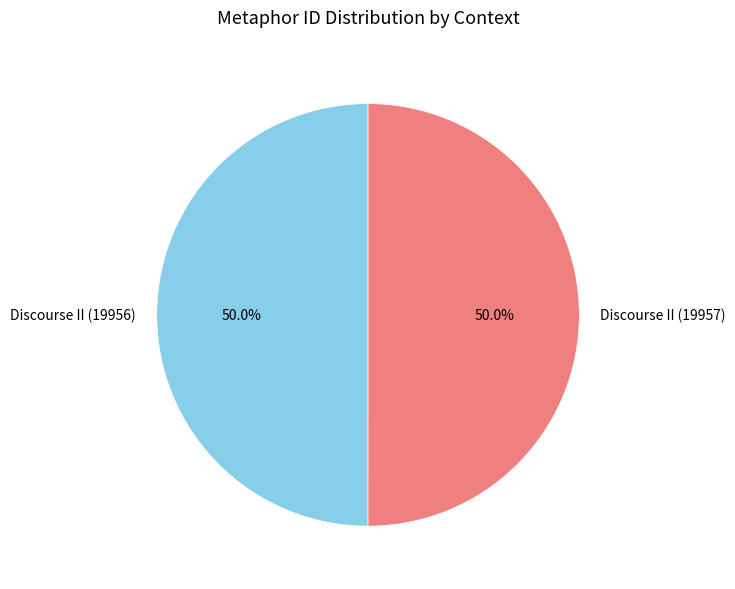

What portion of the pie excludes Discourse II (19957)?

50.0%